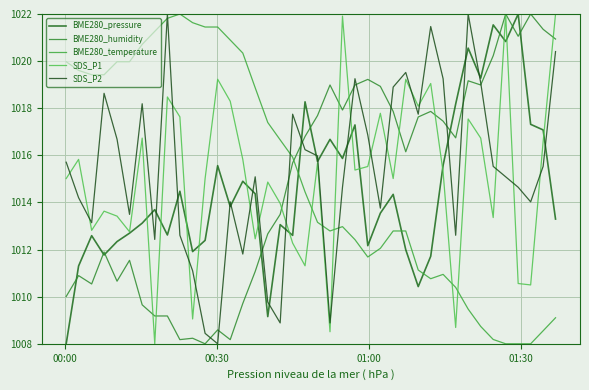

How many interior local peaks does the SDS_P1 series have?

13